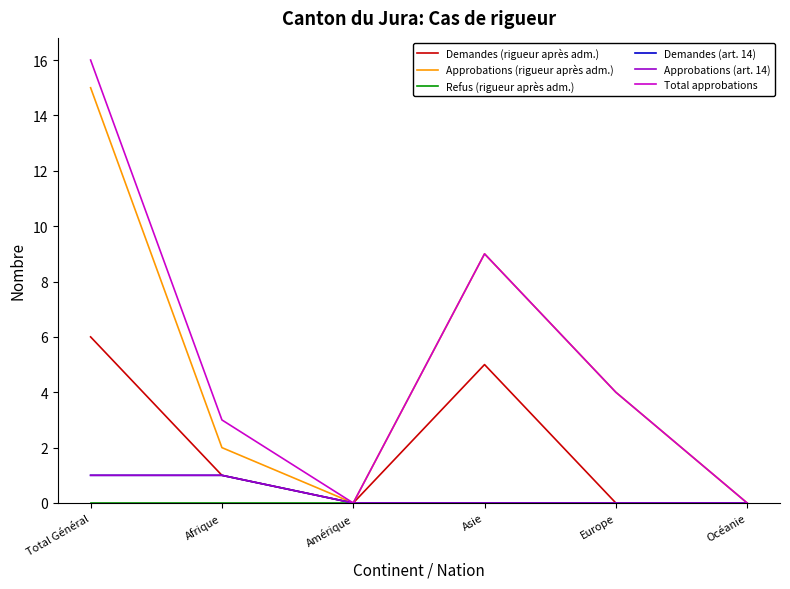

Does the chart have visible grid lines?

No